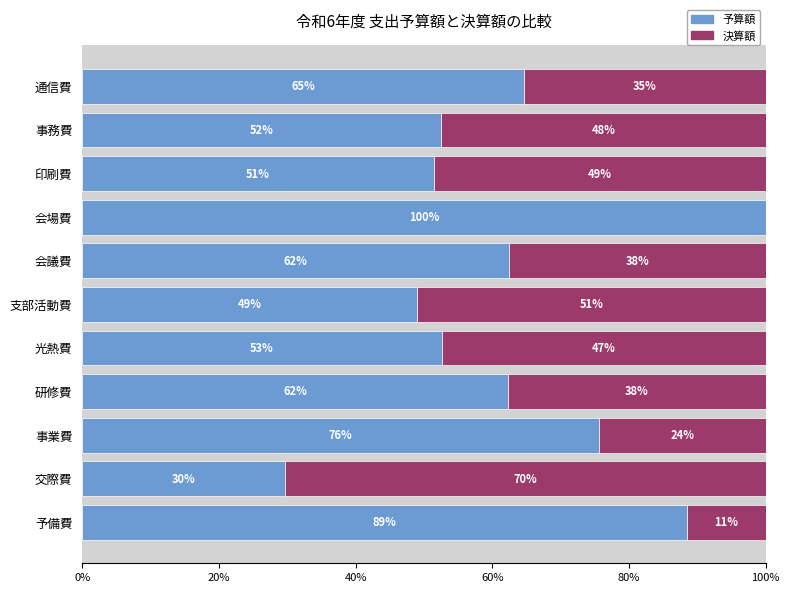

What are all the series names shown in the legend?

予算額, 決算額